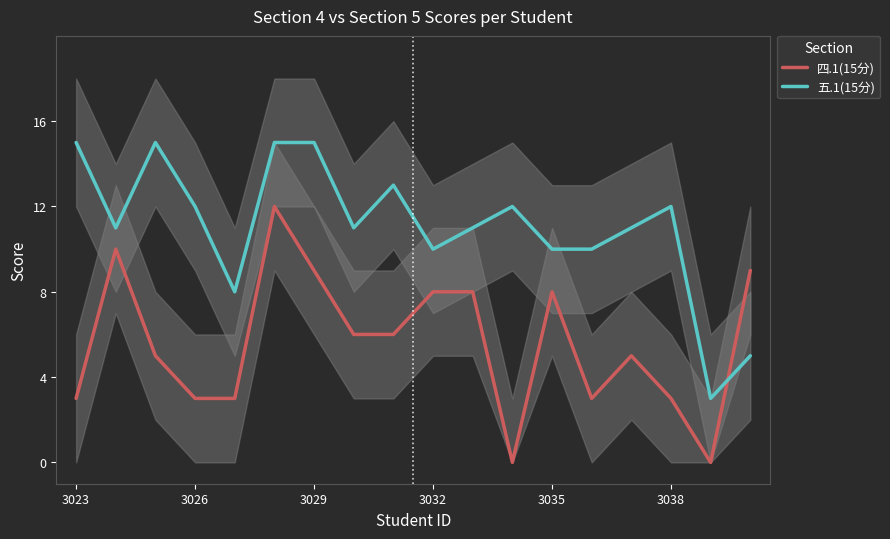

True or false: 五.1(15分) and 四.1(15分) cross at least once.

True